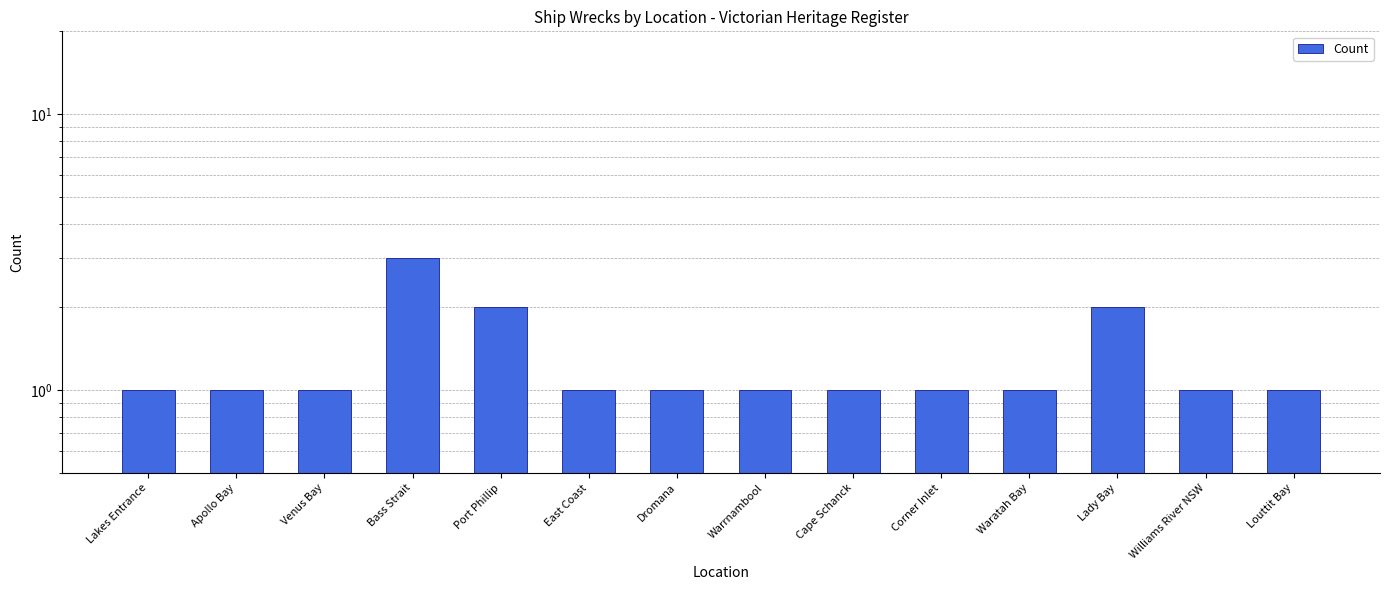

Which label corresponds to the largest value in the chart?

Bass Strait